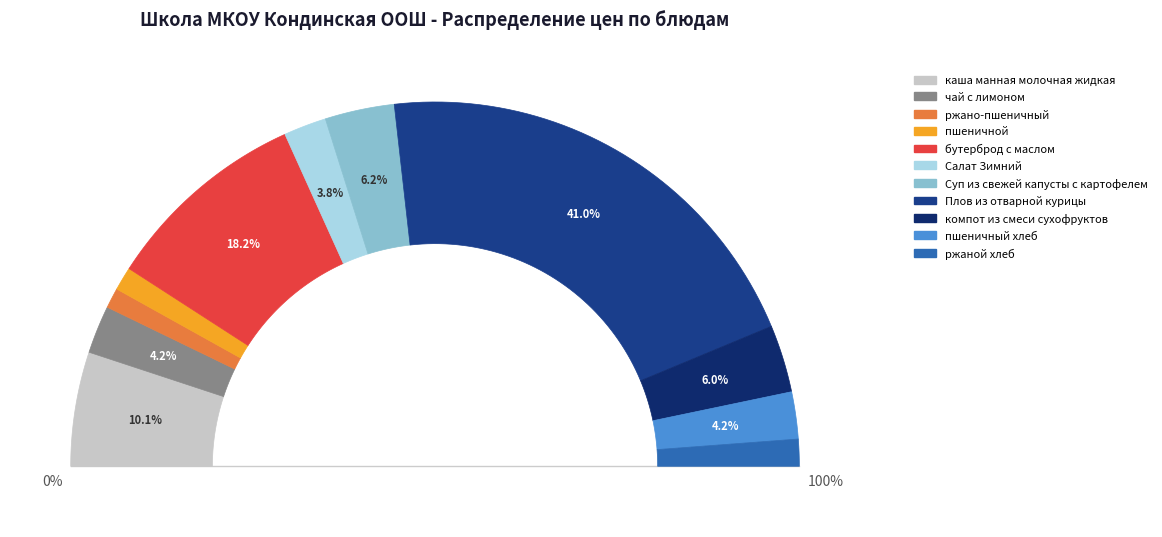

Combined, do компот из смеси сухофруктов and пшеничный хлеб account for over 50%?

No